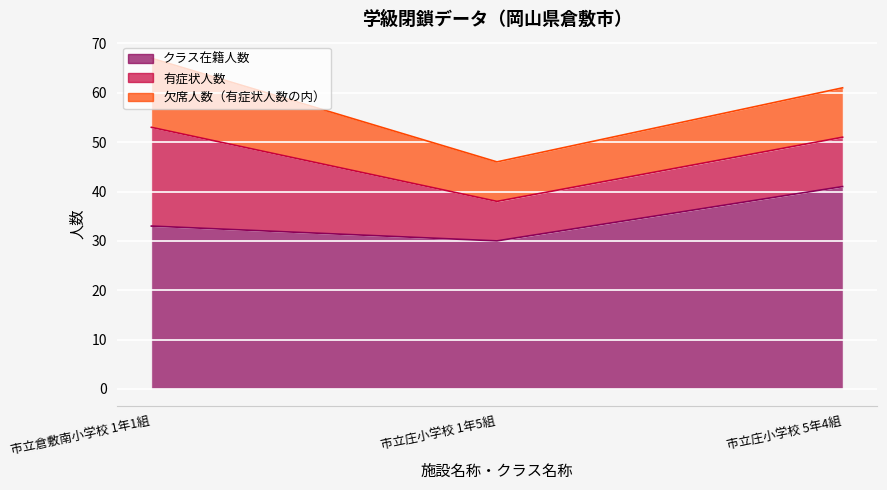

Which series has the largest total across all categories?

クラス在籍人数